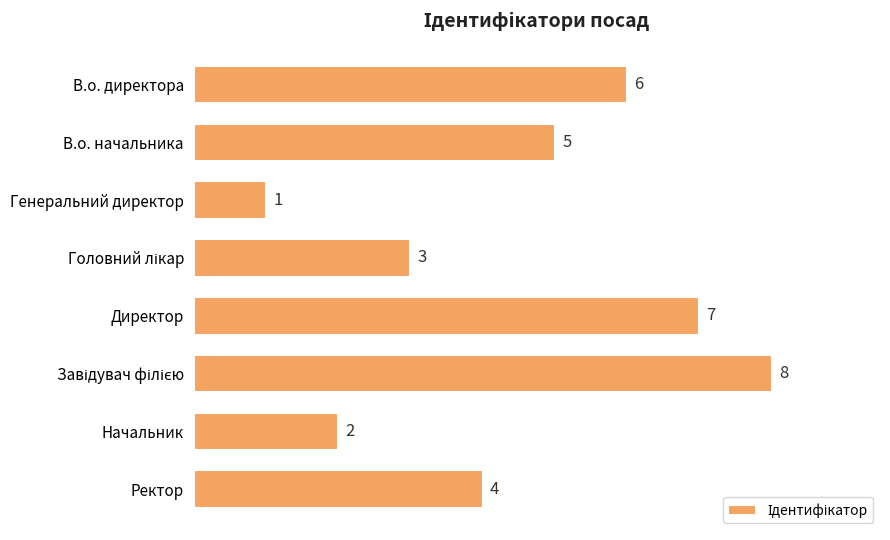

What is the change in value from Генеральний директор to Начальник?

+1